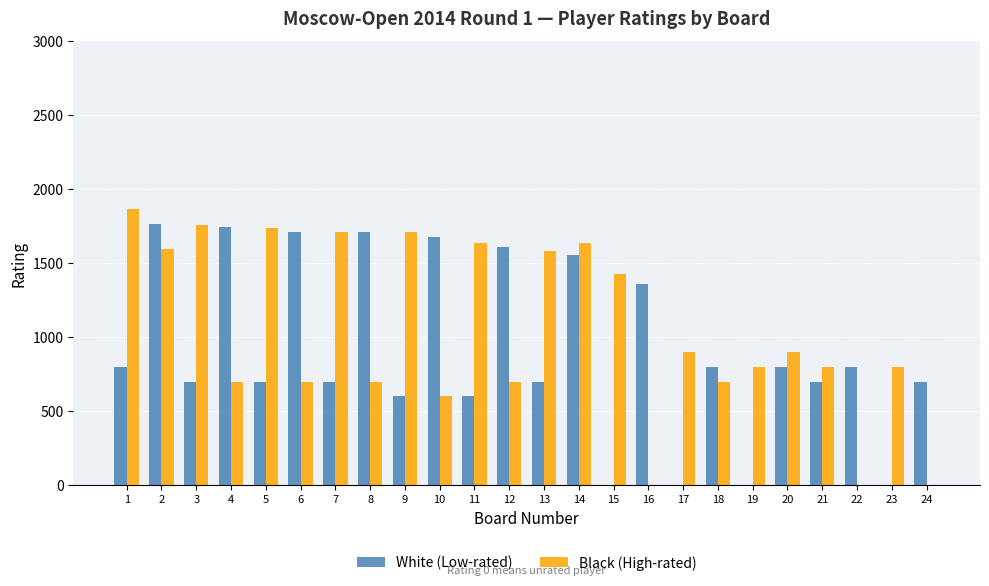

What is the maximum value for White (Low-rated)?

1765